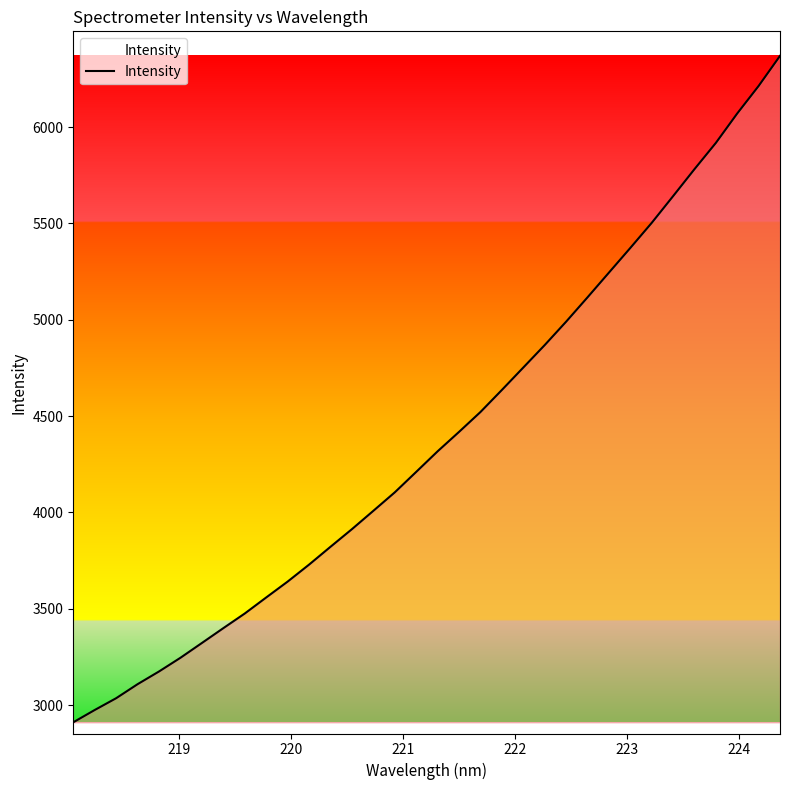

What is the smallest value displayed?

2910.4